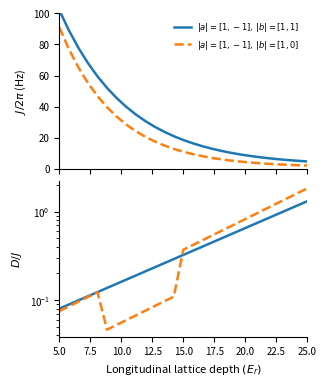

List the series in order of their peak value, highest first.

$|a|=[1,-1],\,|b|=[1,0]$, $|a|=[1,-1],\,|b|=[1,1]$